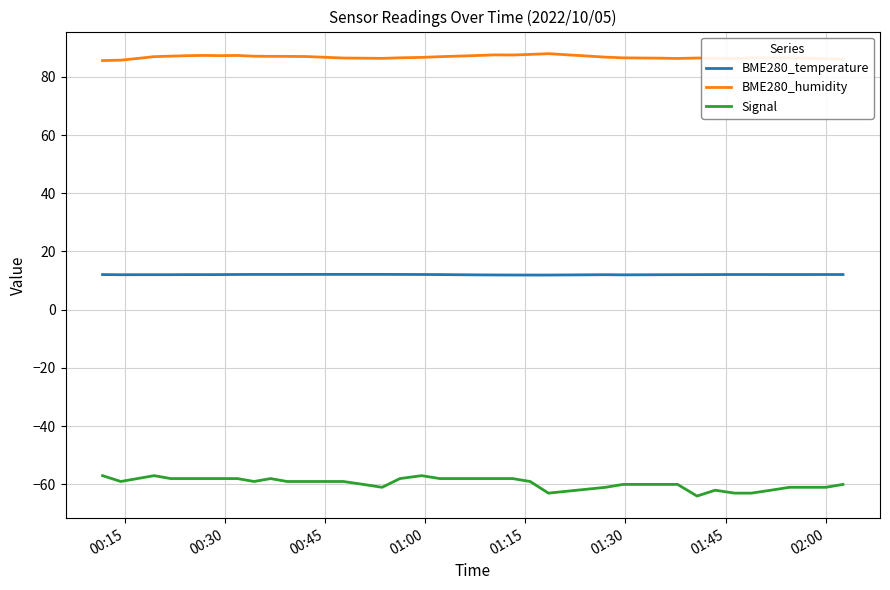

What is the smallest value displayed?

-64.0